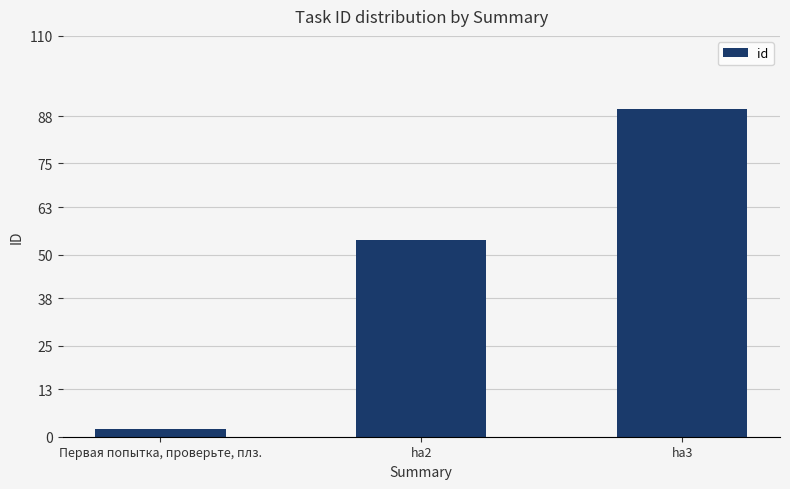

True or false: the data shows 54 at ha2.

True